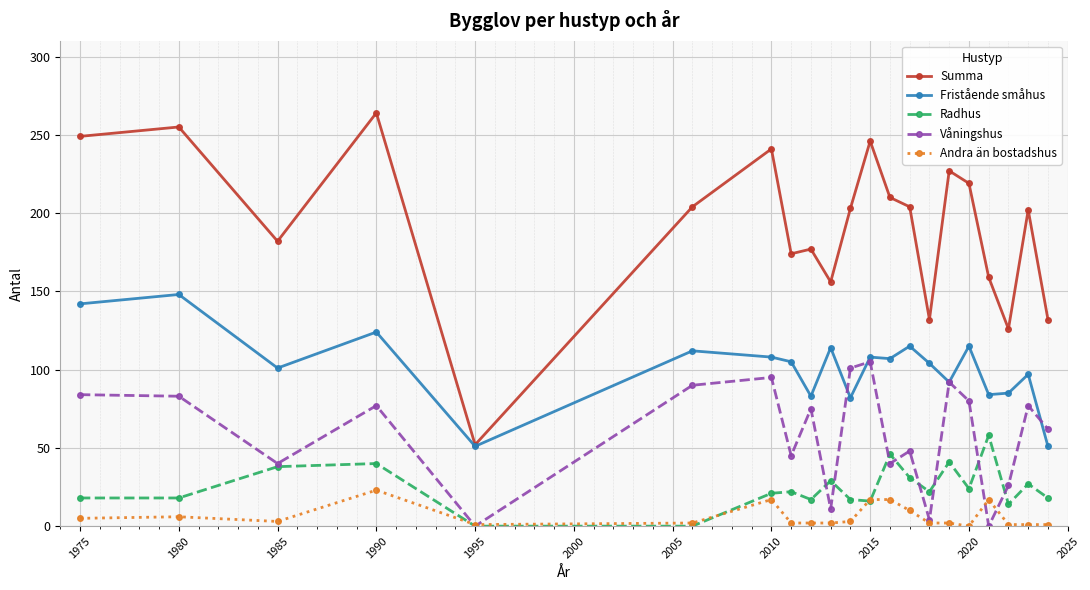

Which series has the largest total across all categories?

Summa